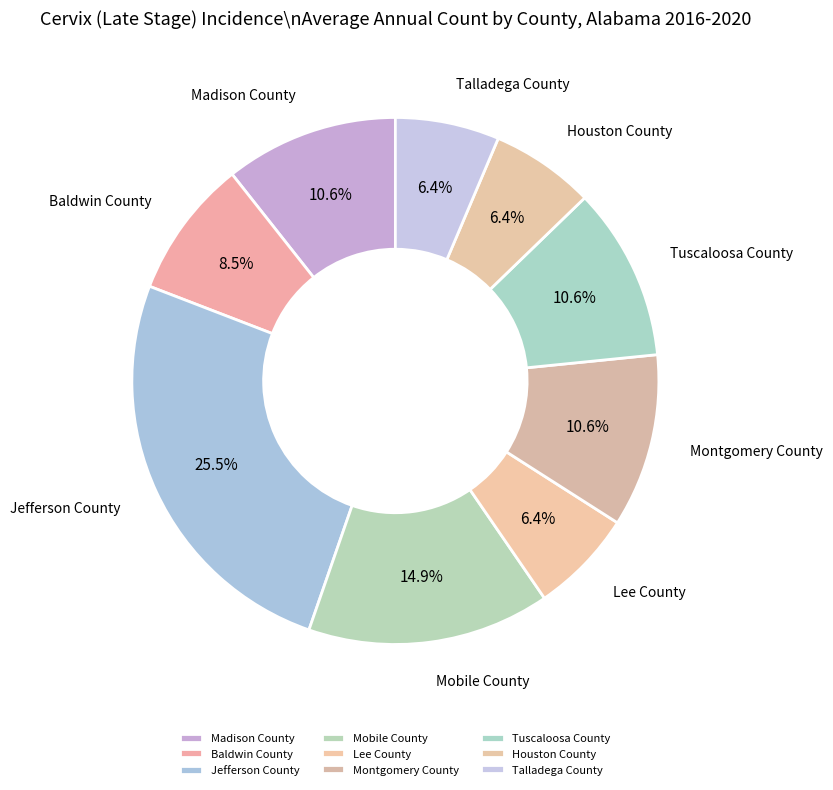

What is the ratio of the value at Baldwin County to the value at Mobile County?

0.6